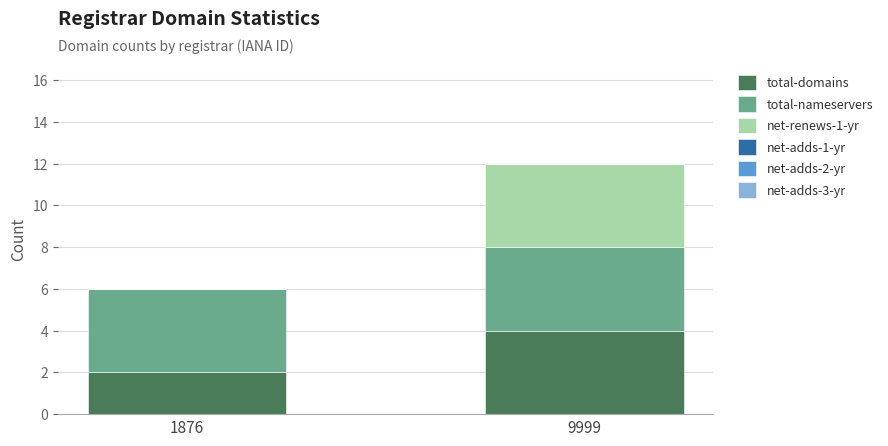

At which label does total-domains reach its peak?

9999